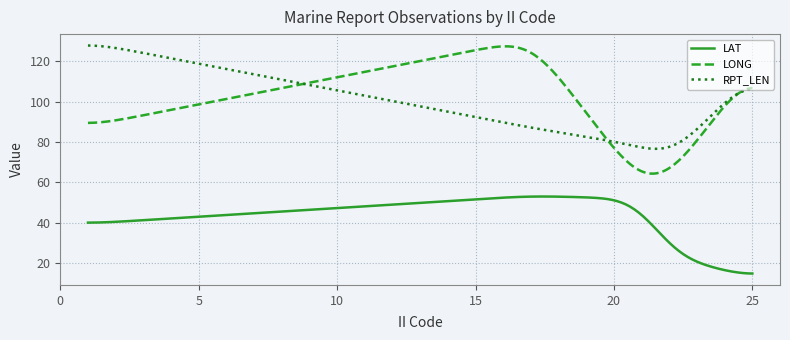

What is the minimum value shown in the chart?

14.8